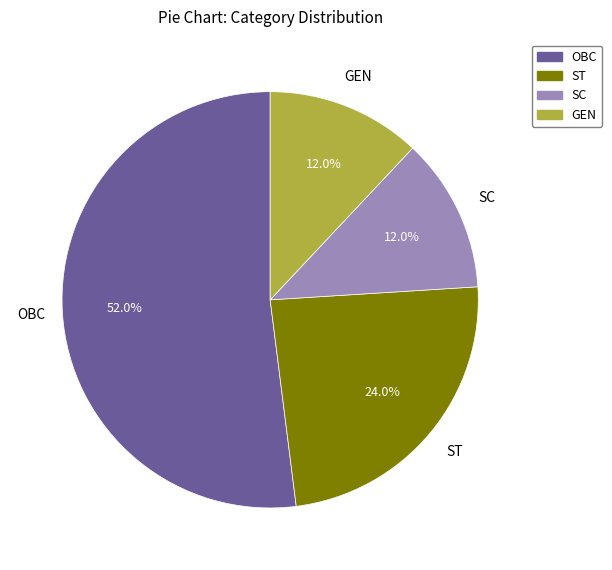

Does GEN represent more than half of the total?

No